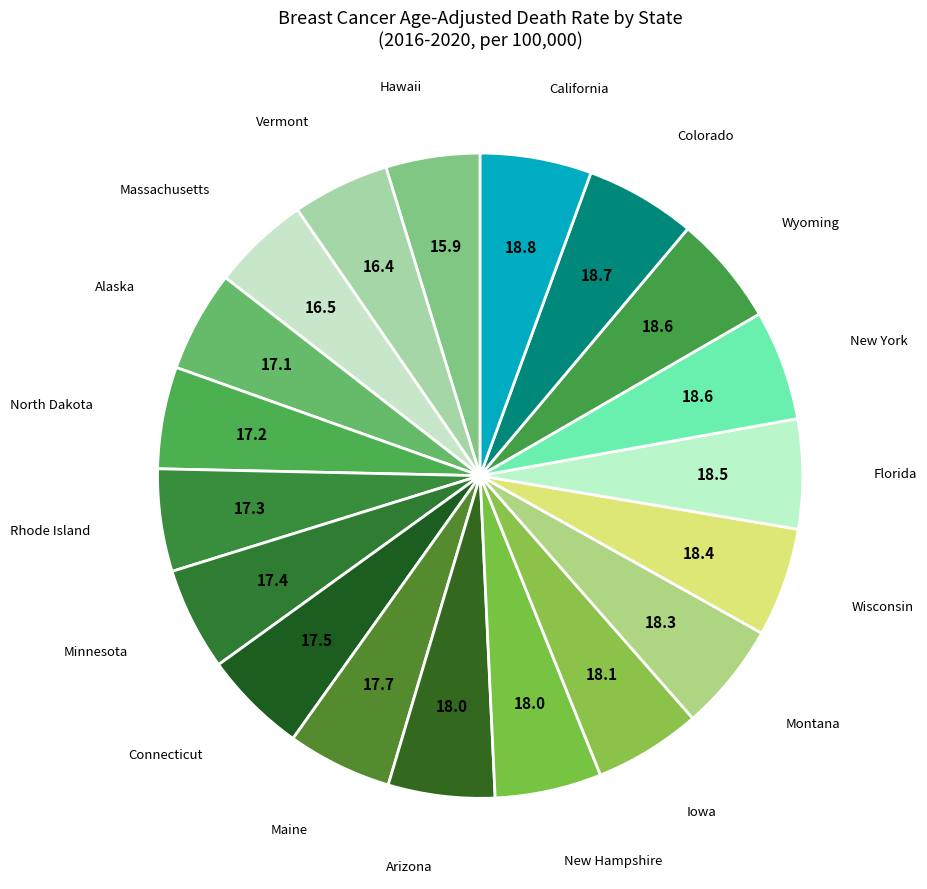

Rank the categories by value from lowest to highest.

Hawaii, Vermont, Massachusetts, Alaska, North Dakota, Rhode Island, Minnesota, Connecticut, Maine, Arizona, New Hampshire, Iowa, Montana, Wisconsin, Florida, New York, Wyoming, Colorado, California